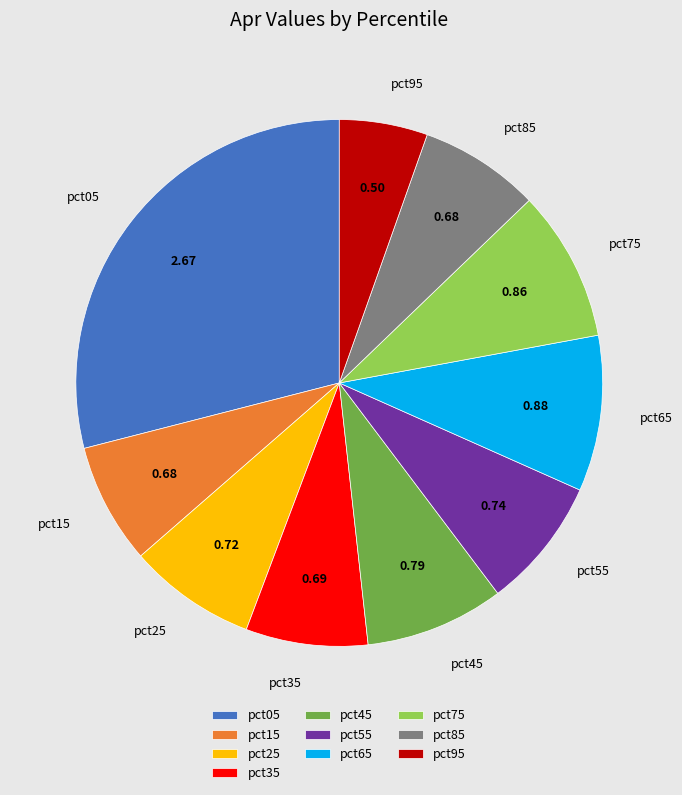

Combined, do pct35 and pct85 account for over 50%?

No